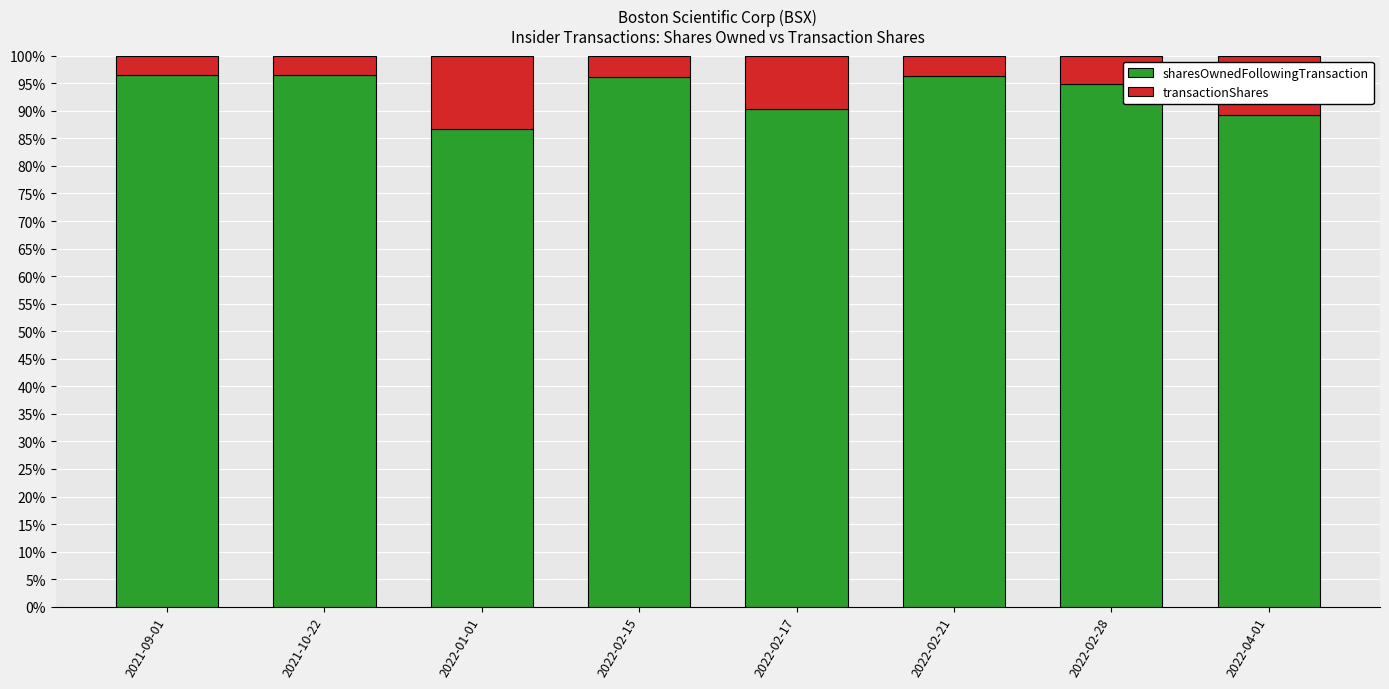

How many distinct data groups are displayed?

2